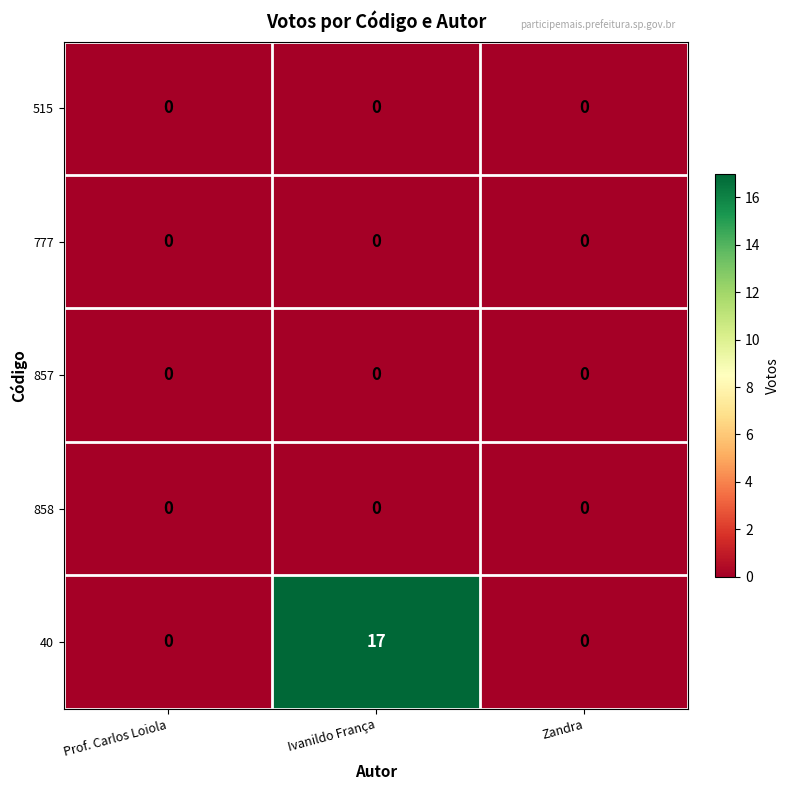

At which category is the sum across all series the highest?

Ivanildo França